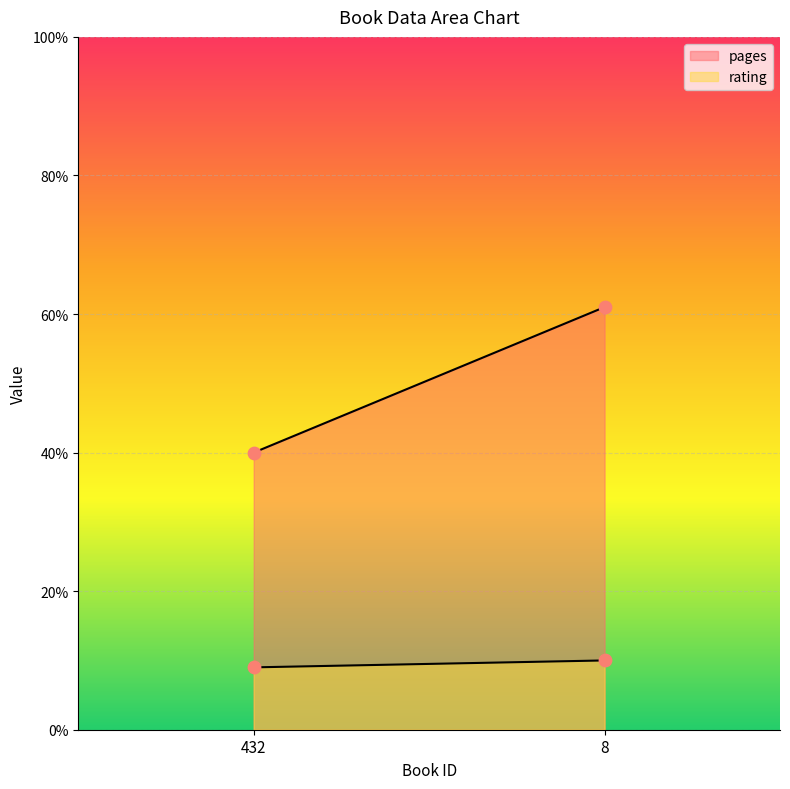

Which series has the largest total across all categories?

pages